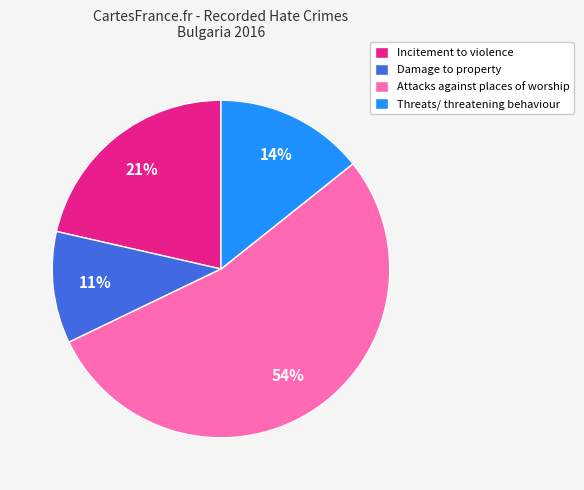

What is the ratio of the value at Incitement to violence to the value at Attacks against places of worship?

0.4